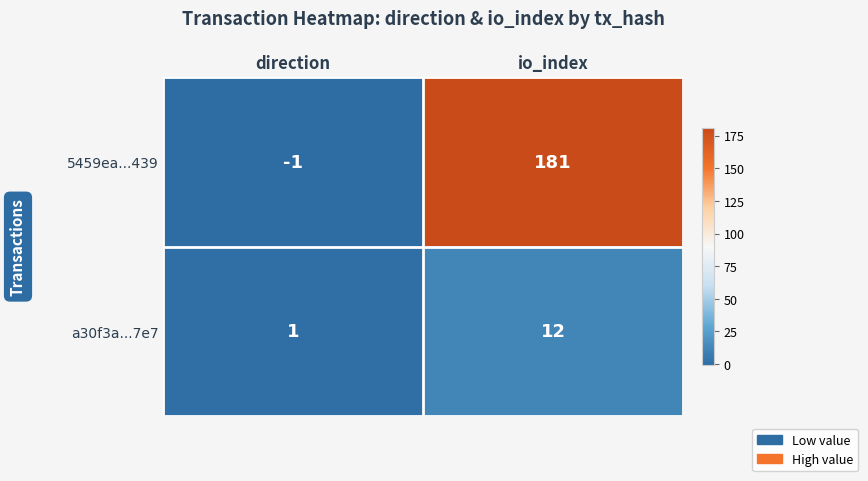

How many negative values does the 5459ea...439 series have?

1